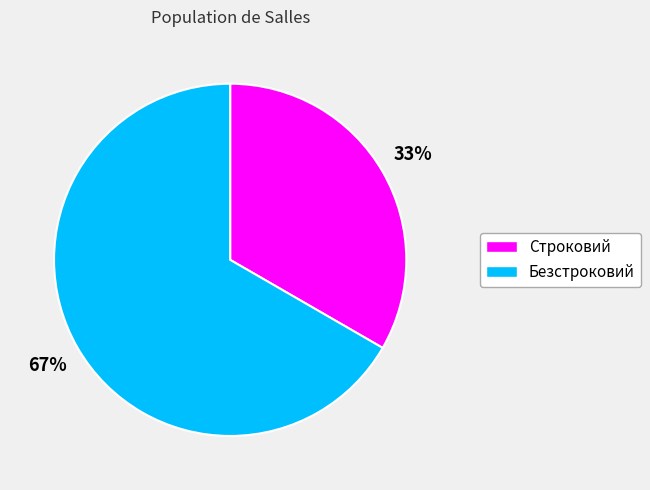

True or false: Безстроковий accounts for 67% of the total.

True